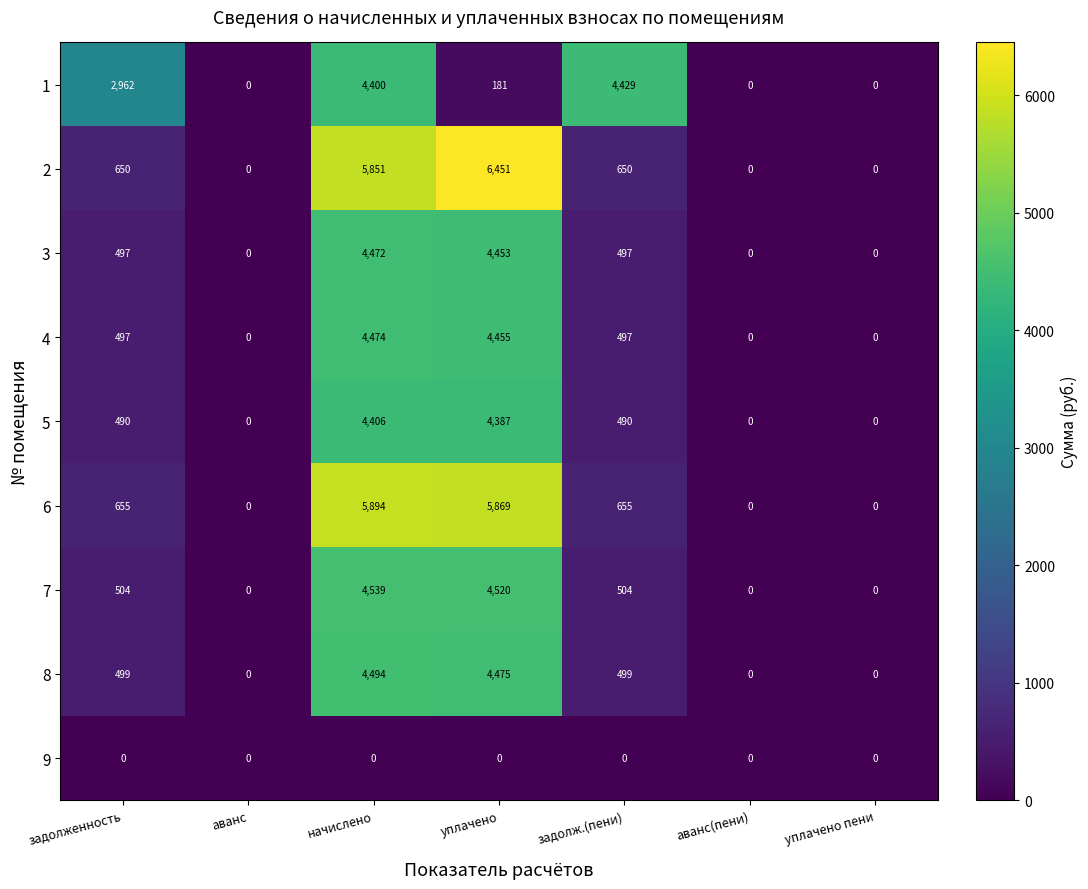

Read the 6 value at начислено, to the nearest 50.

5900